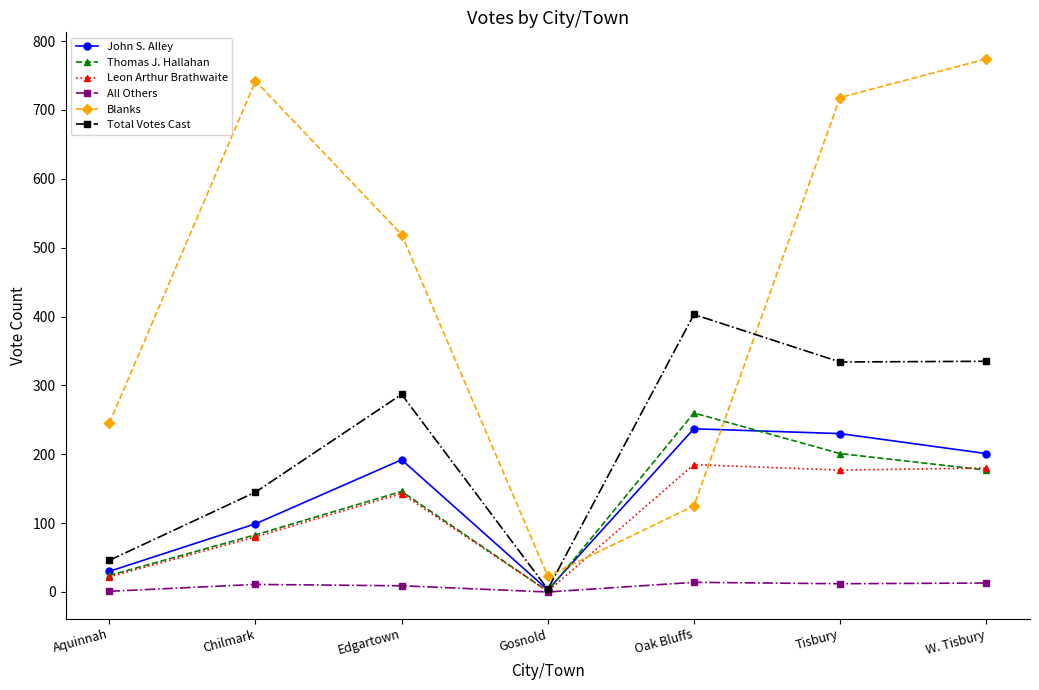

How many times do Leon Arthur Brathwaite and Blanks cross each other?

2